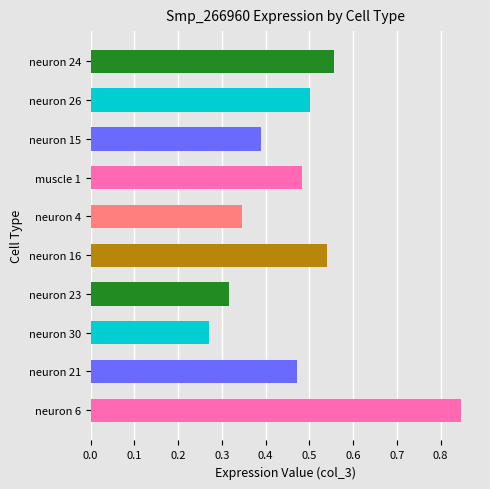

List the labels in order of value, largest first.

neuron 6, neuron 24, neuron 16, neuron 26, muscle 1, neuron 21, neuron 15, neuron 4, neuron 23, neuron 30